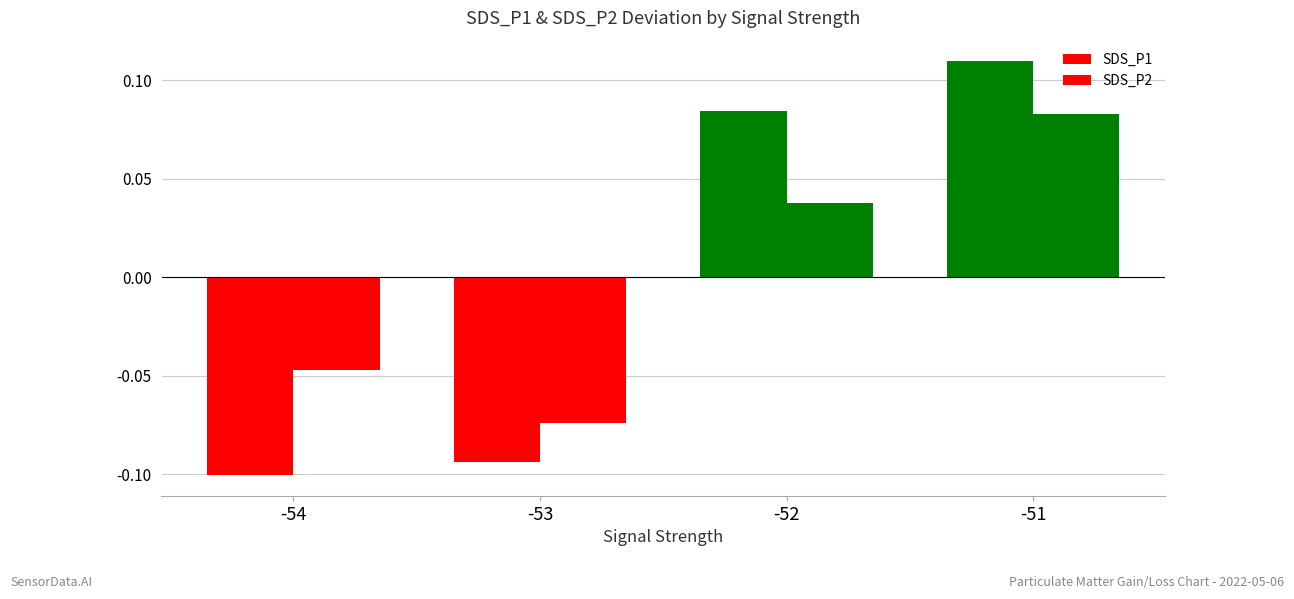

What is the total value across all series at -52?

0.1